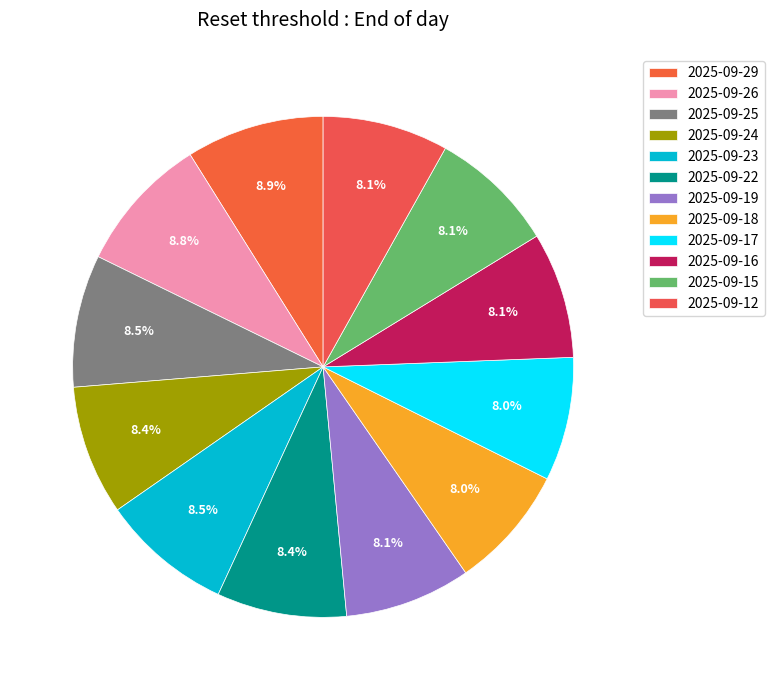

Is 2025-09-26 the majority of the pie?

No